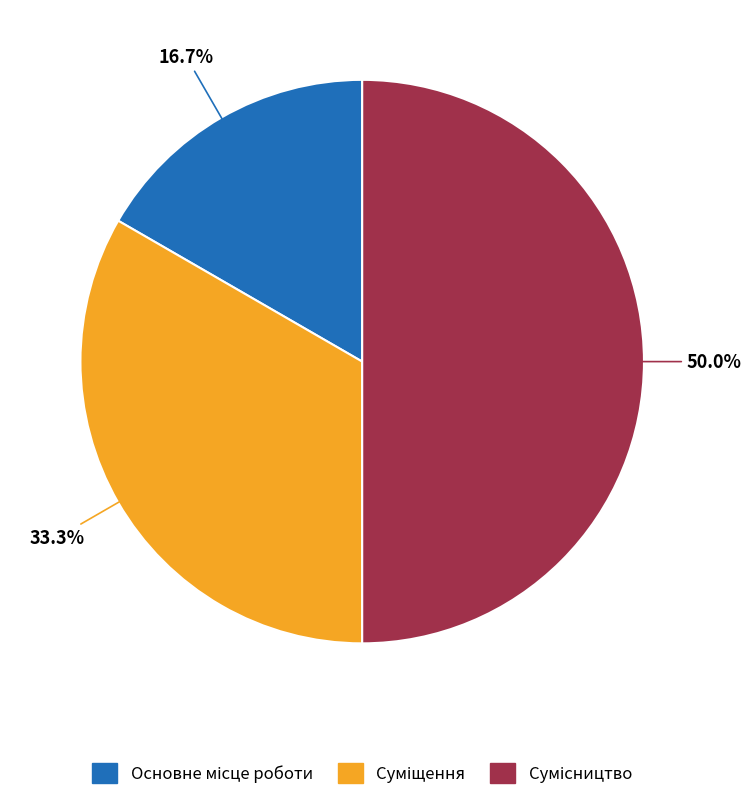

How many segments does this pie chart have?

3